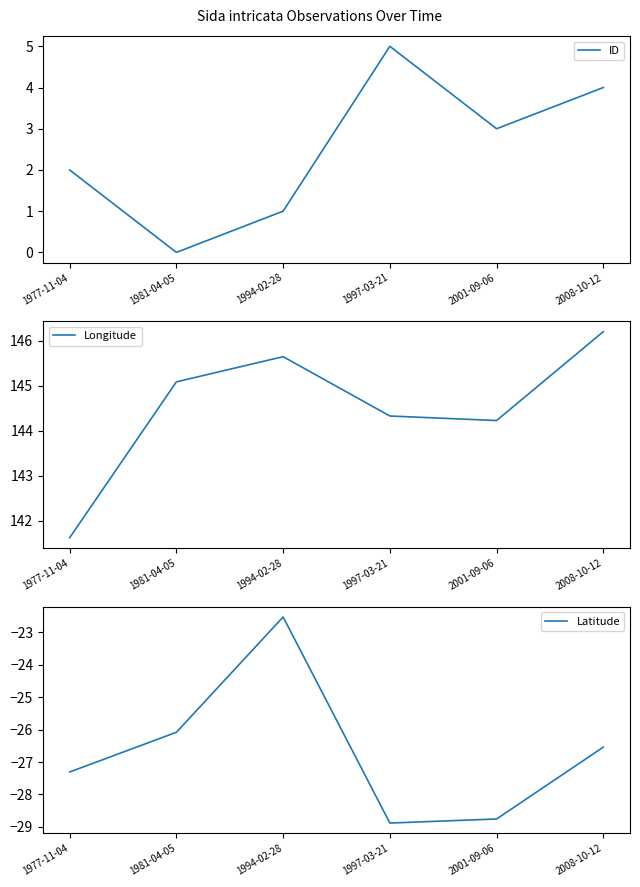

What is the highest value of the Longitude series?

146.2